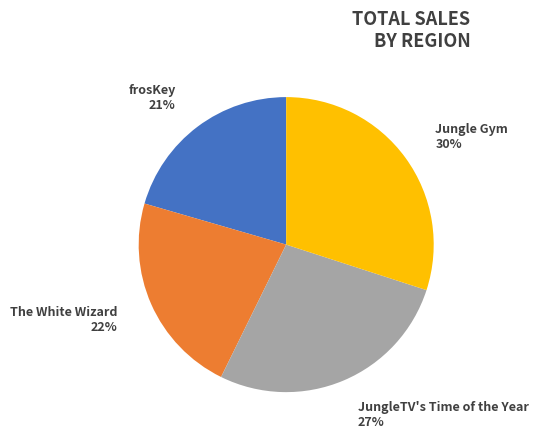

Does any single category account for the majority?

No